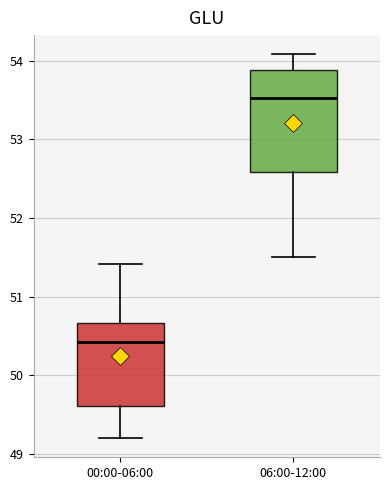

Reading left to right, read every box against the y-axis: the position of its median line, the range the box covers, and the ends of its whiskers. The values are not printed on the chart, so give them approximately, as read against the axis.

00:00-06:00: median 50.4, box 49.6 to 50.7, whiskers 49.2 to 51.4
06:00-12:00: median 53.5, box 52.6 to 53.9, whiskers 51.5 to 54.1